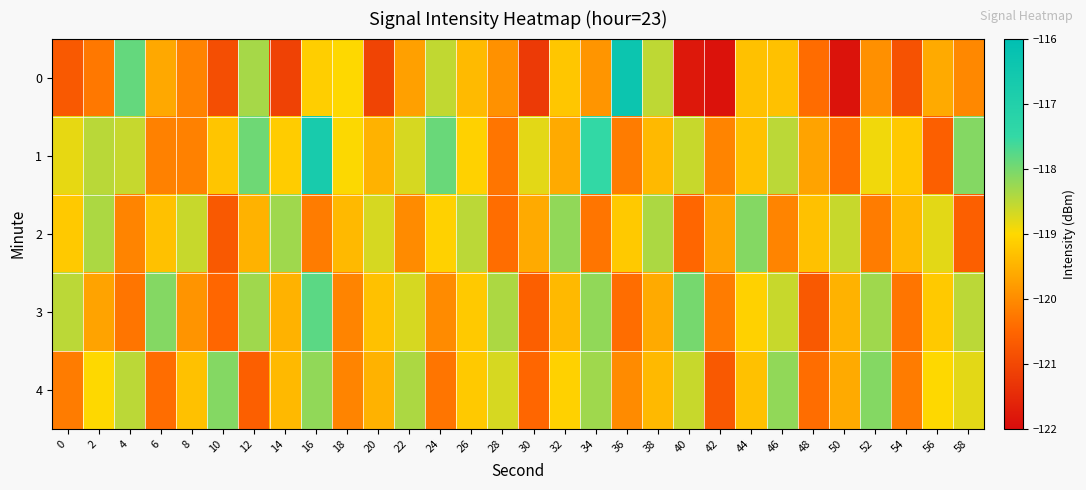

Which series changed the most between 20 and 54?

3